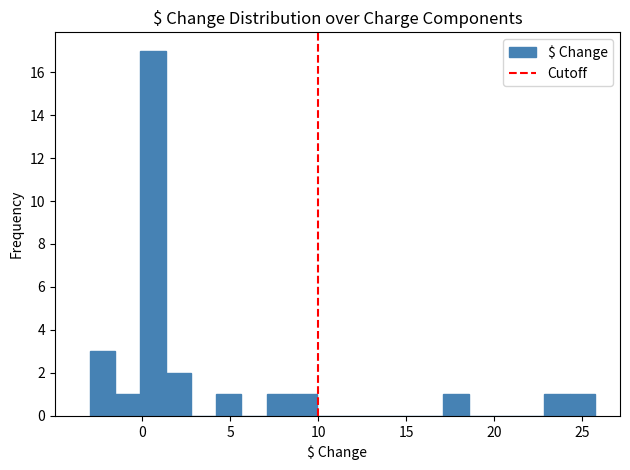

Read against the x-axis, roughly where is the centre of the tallest bar?

0.5